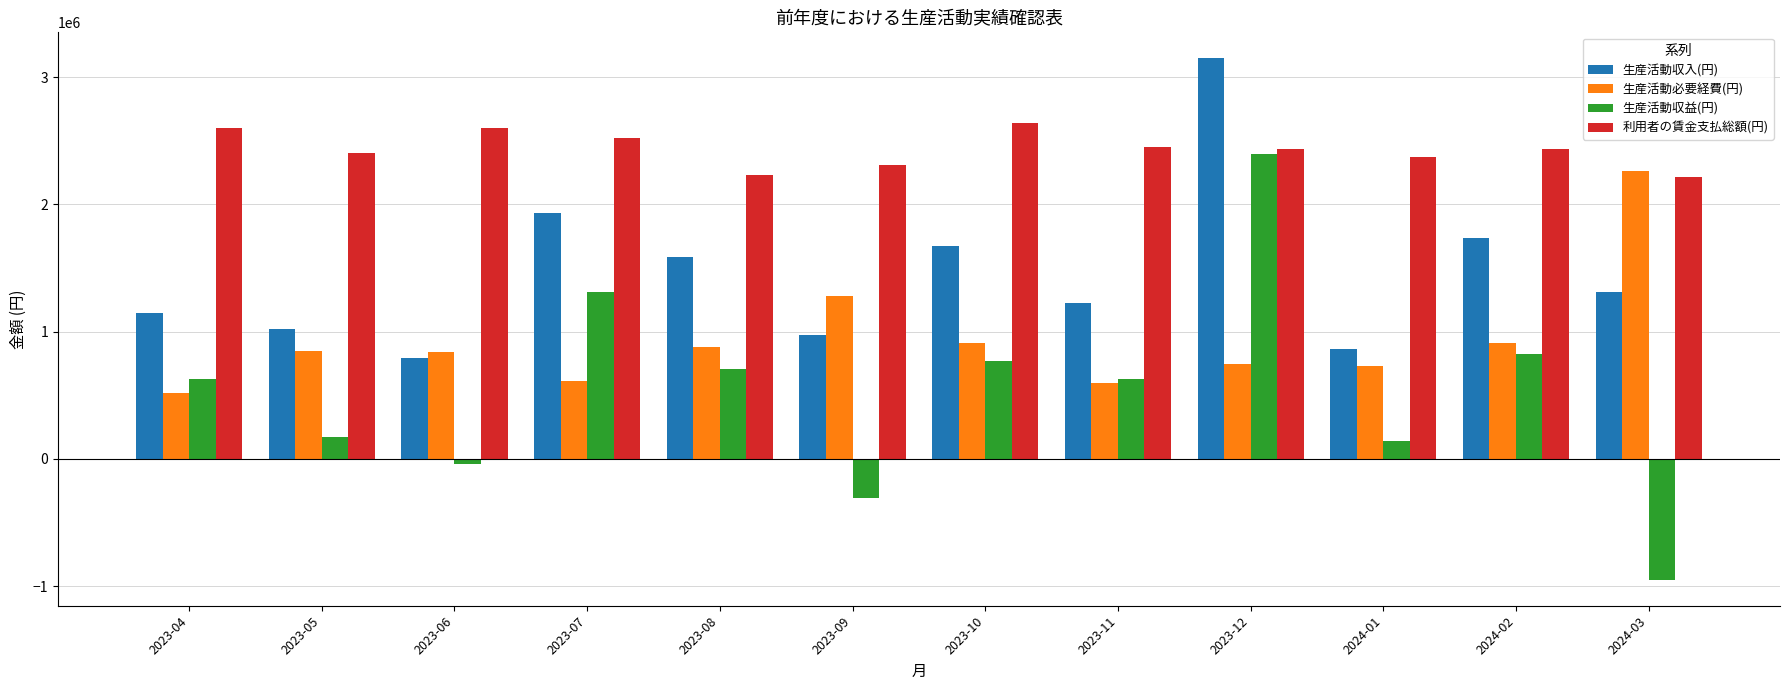

What is the greatest value displayed?

3146735